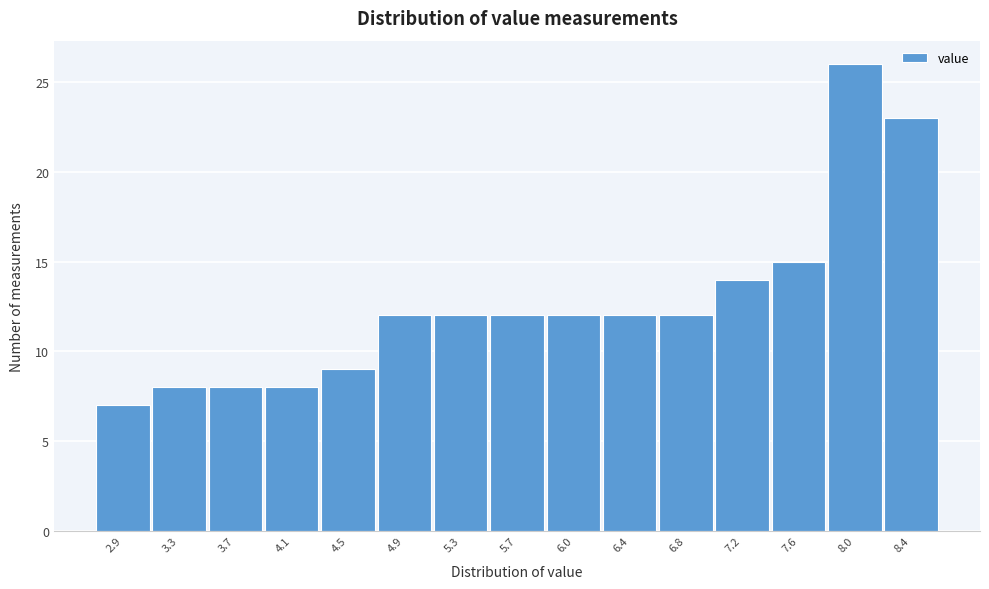

Reading left to right, transcribe all the data shown in this chart.

7	8	8	8	9	12	12	12	12	12	12	14	15	26	23